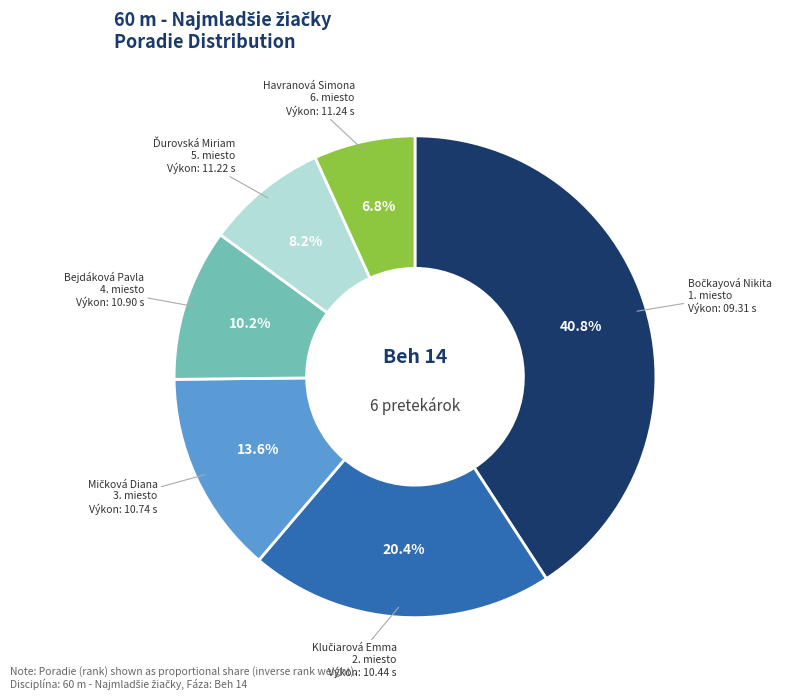

Is there a majority slice in this chart?

No